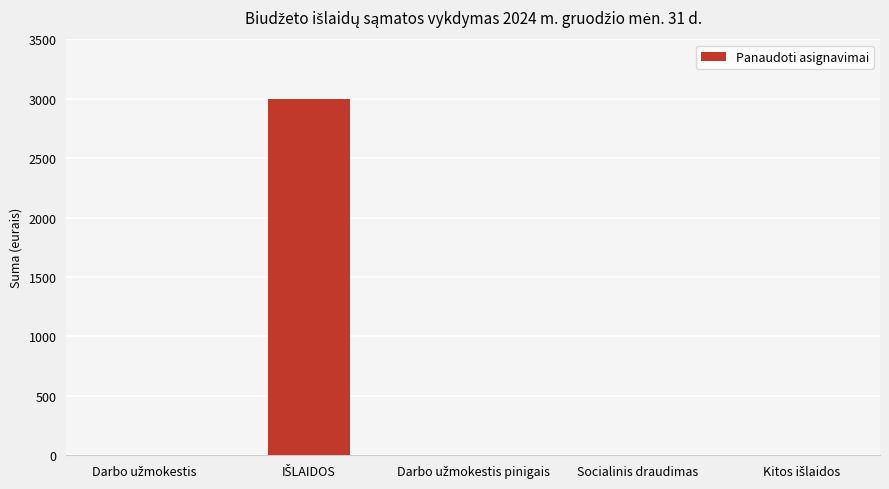

The value at Socialinis draudimas is -1820. True or false?

False